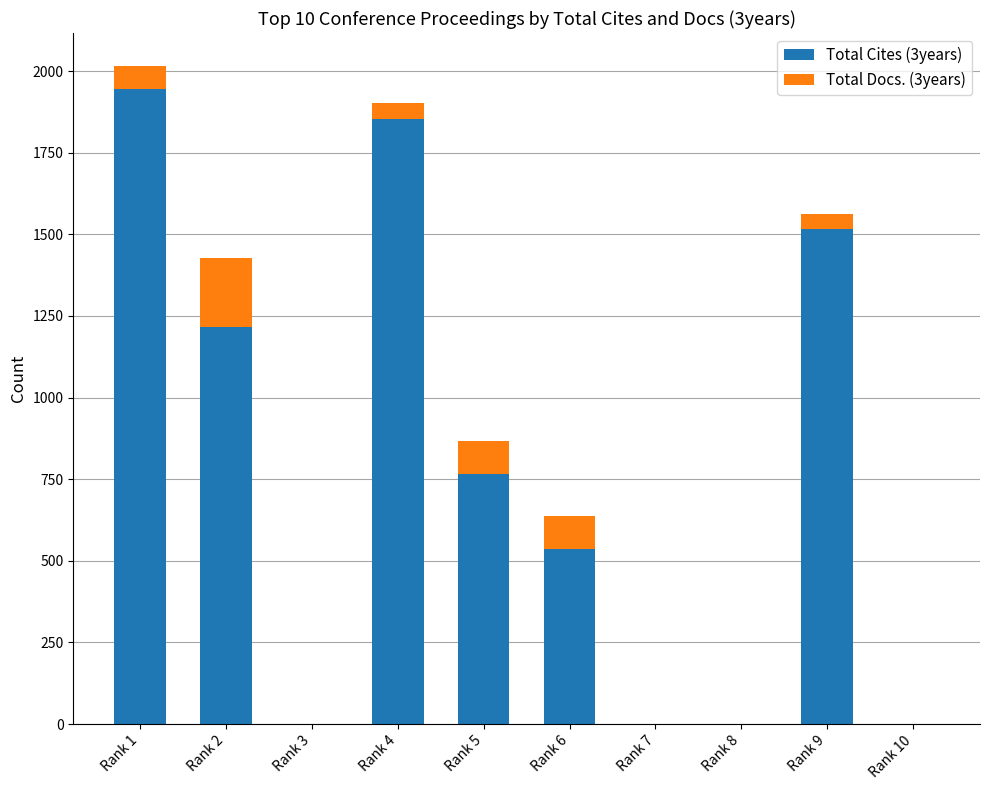

At which category is the sum across all series the highest?

Rank 1